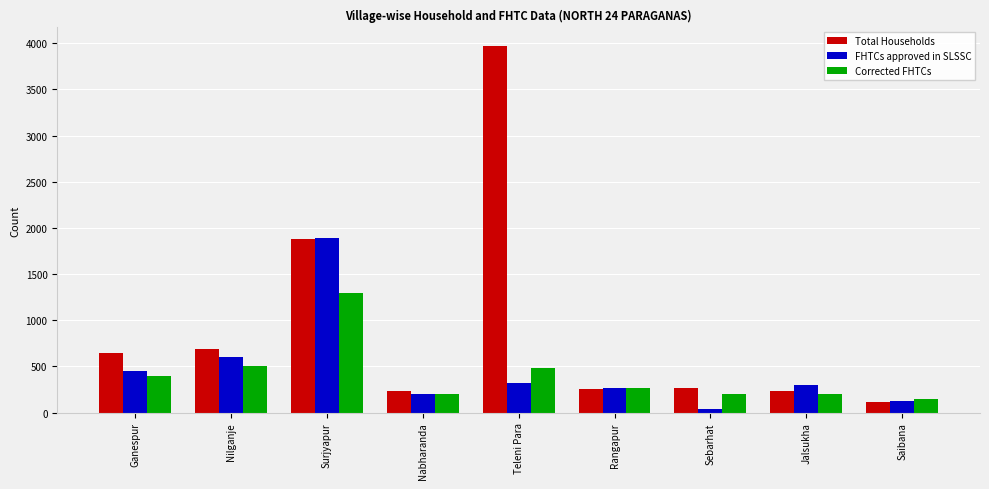

Which series has the largest range (max minus min)?

Total Households